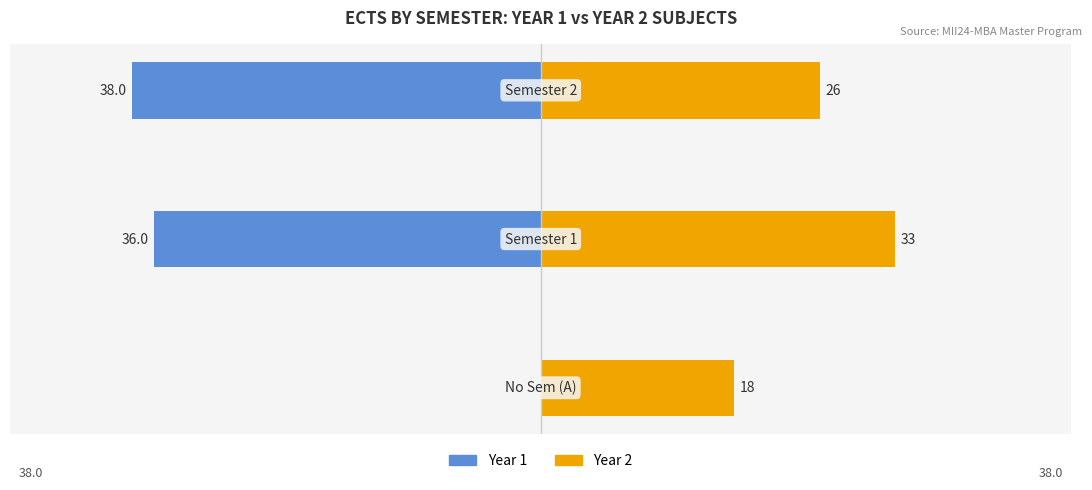

True or false: Year 1 has a value of -55 at 2.

False